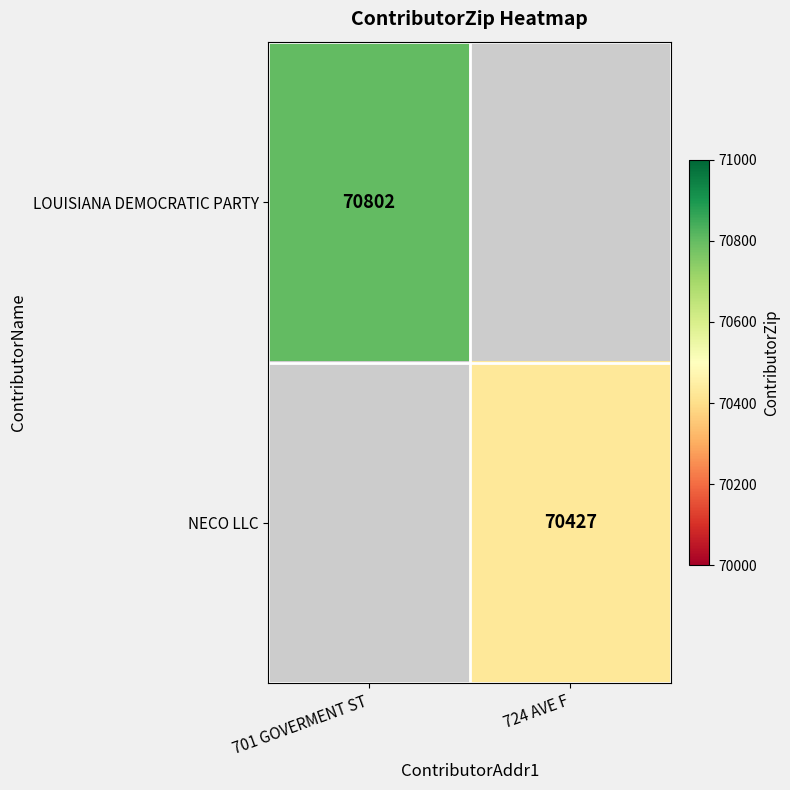

Which label corresponds to the smallest value in the chart?

724 AVE F